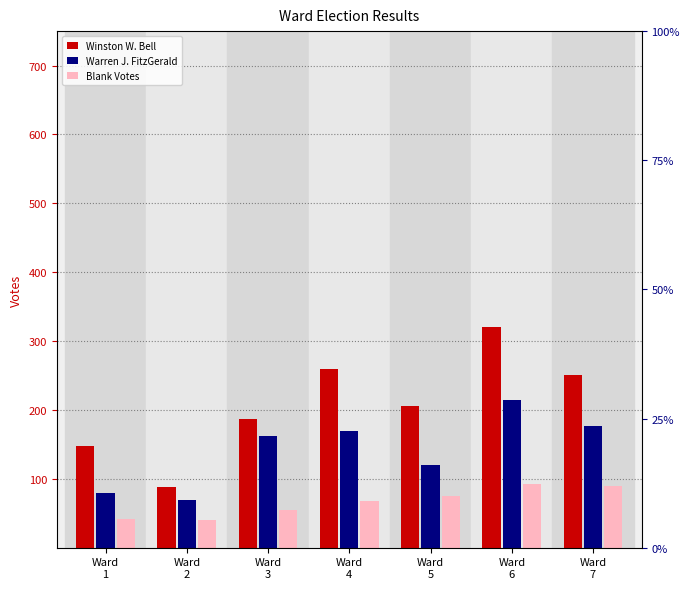

Which category has the lowest value across all series?

Ward
2